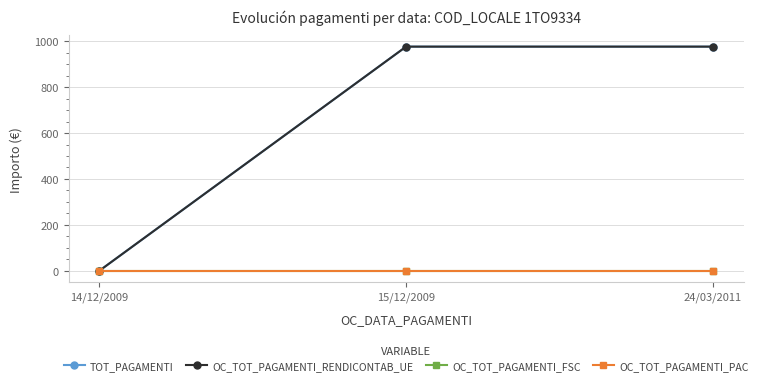

The OC_TOT_PAGAMENTI_PAC series shows 0.0 at 15/12/2009. True or false?

True